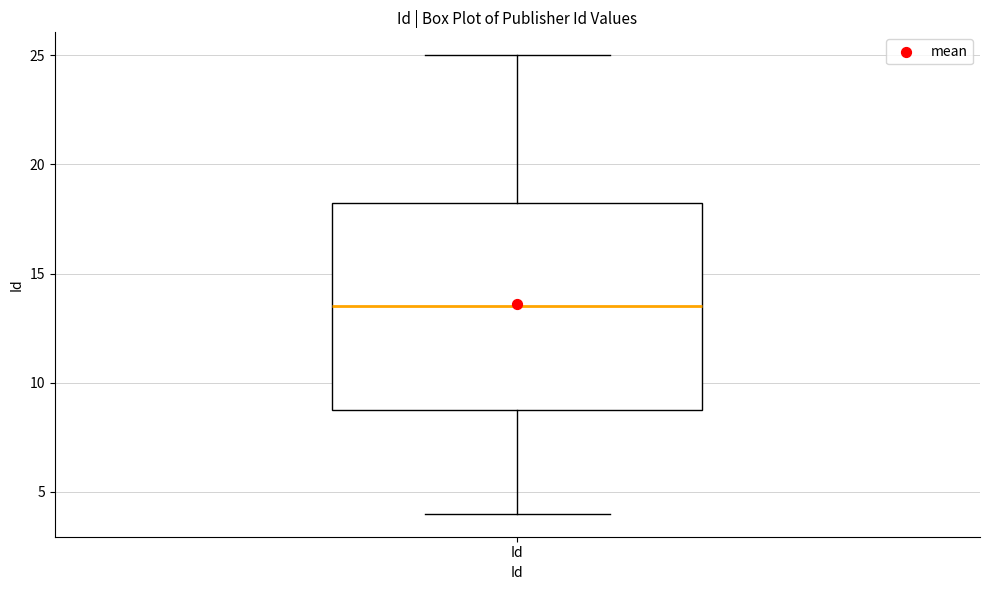

Where does the median line of the box for Id sit on the y-axis? The values are not printed on the chart, so give them approximately, as read against the axis.

13.5